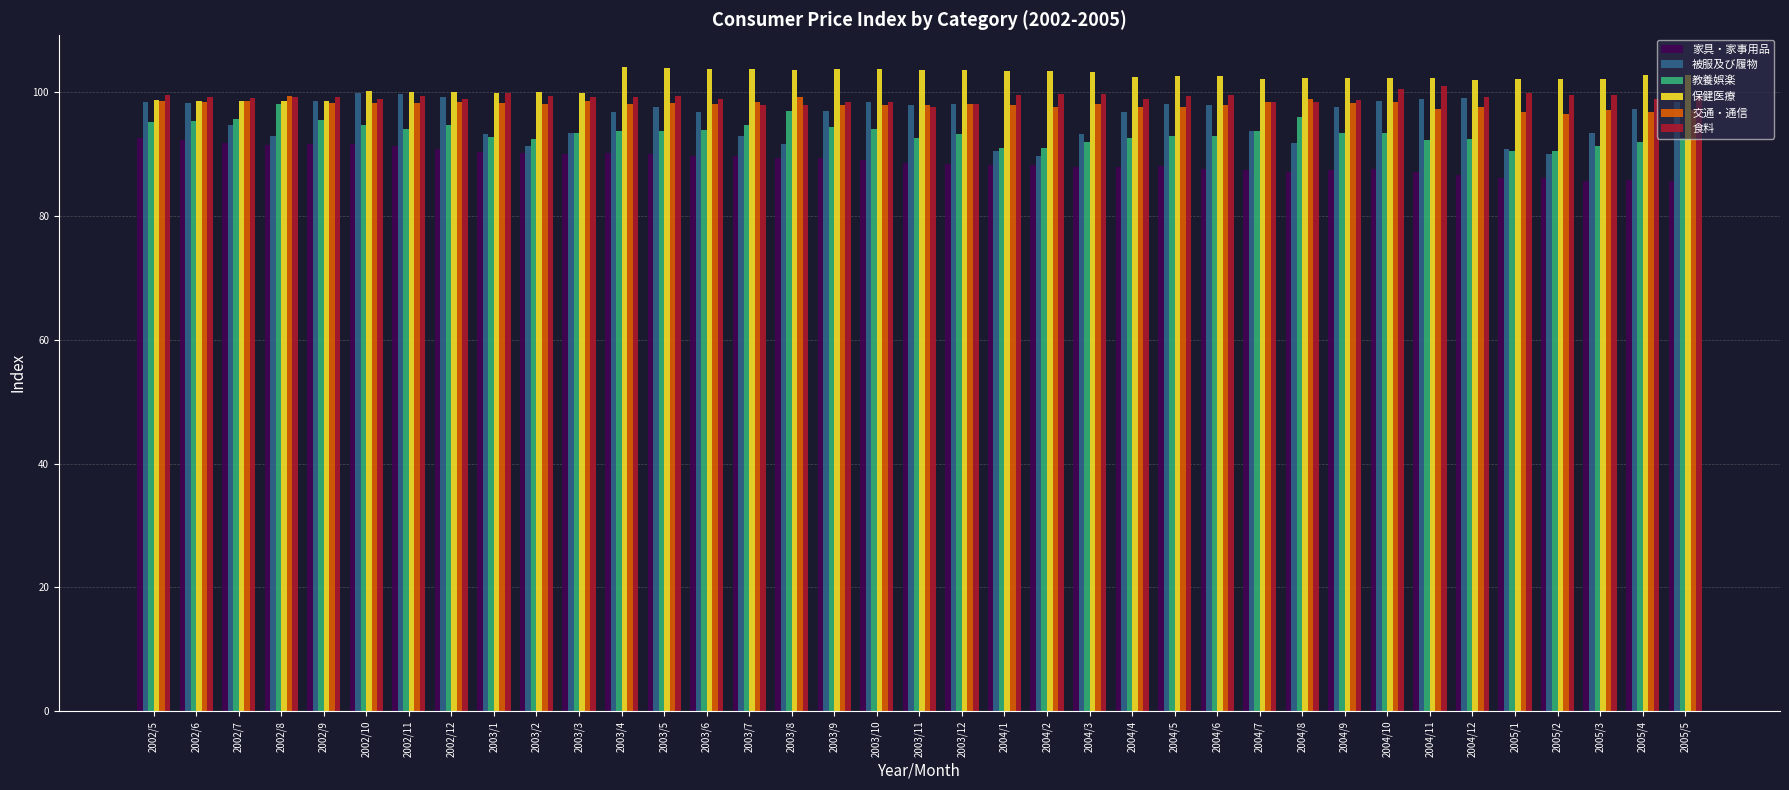

What is the highest value of the 家具・家事用品 series?

92.7